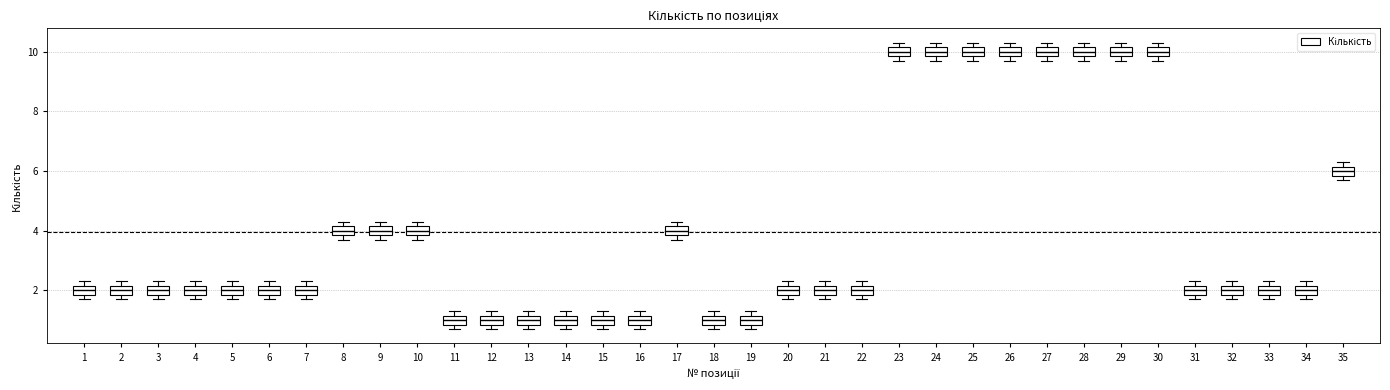

Where is the lower edge of the box at x = 5 on the y-axis? The values are not printed on the chart, so give them approximately, as read against the axis.

1.8